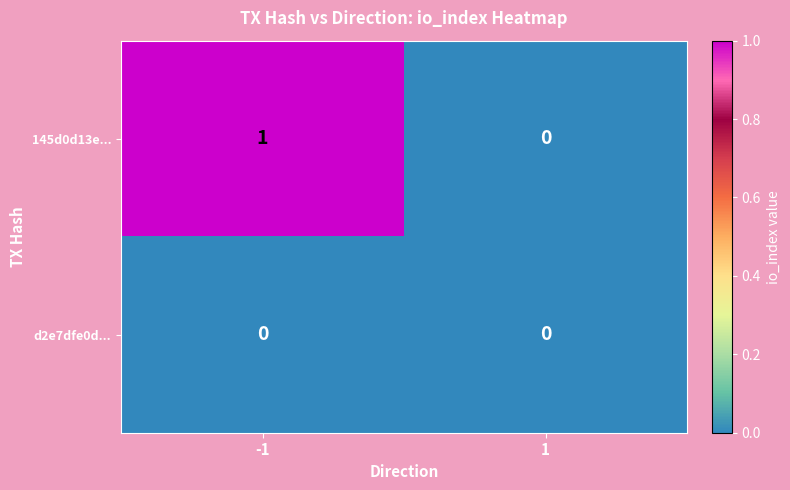

Which series has the largest range (max minus min)?

145d0d13e...